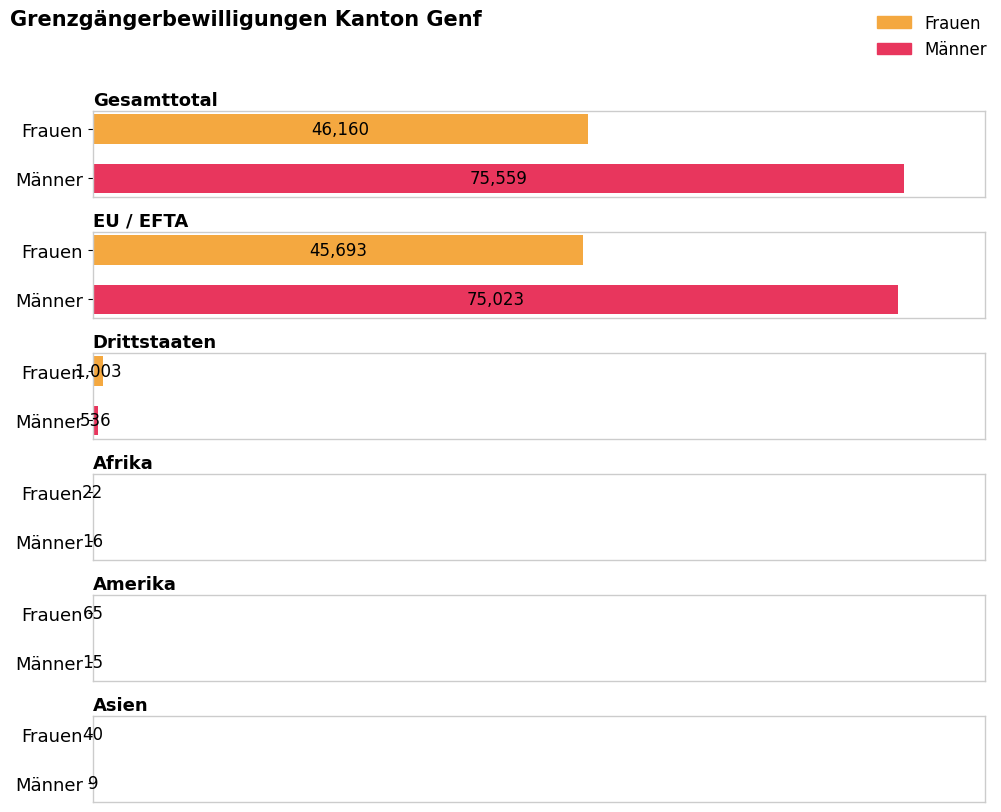

How many bars are there in total?

12